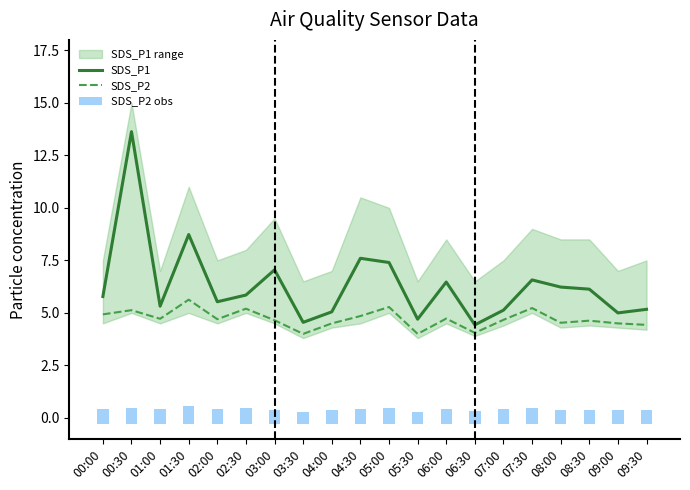

Which category has the highest value in the SDS_P1 series?

00:30